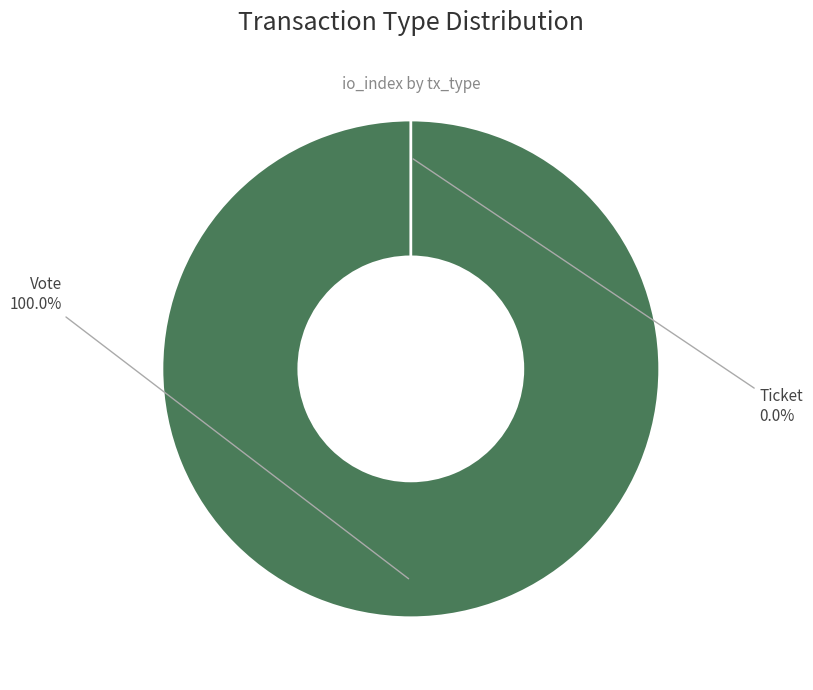

How many slices are in this pie chart?

2